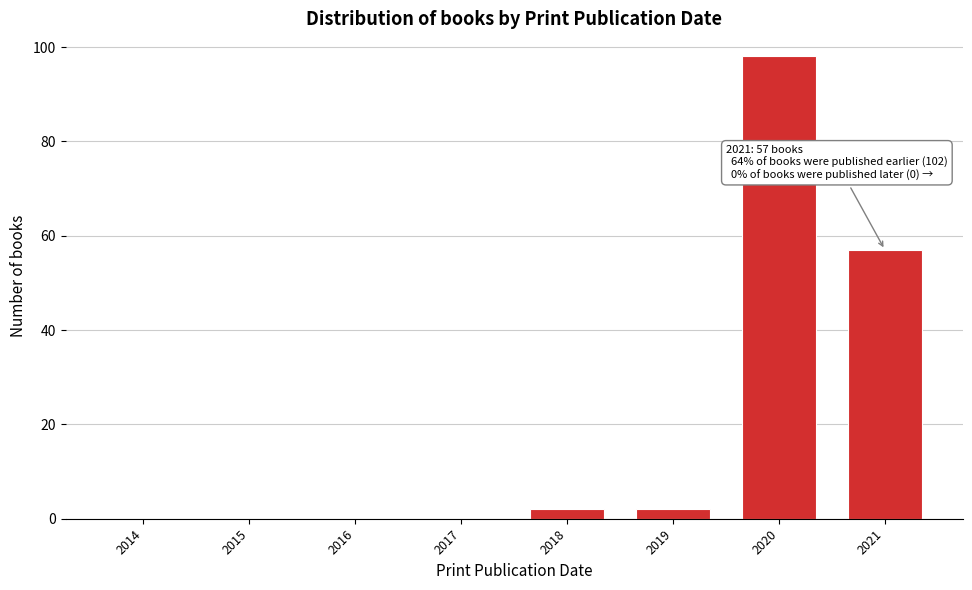

Reading right to left, what are all the values shown in this chart?

2021=57	2020=98	2019=2	2018=2	2017=0	2016=0	2015=0	2014=0